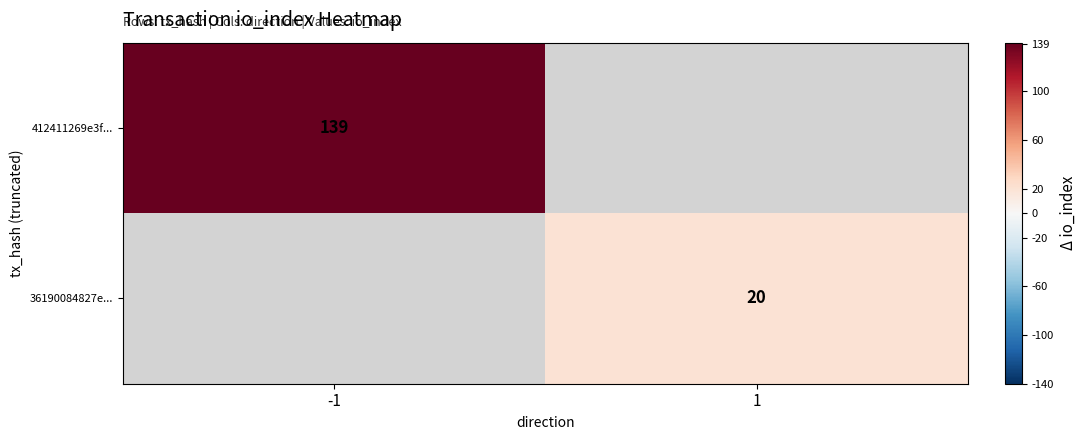

At which category does the chart reach its minimum across all series?

1